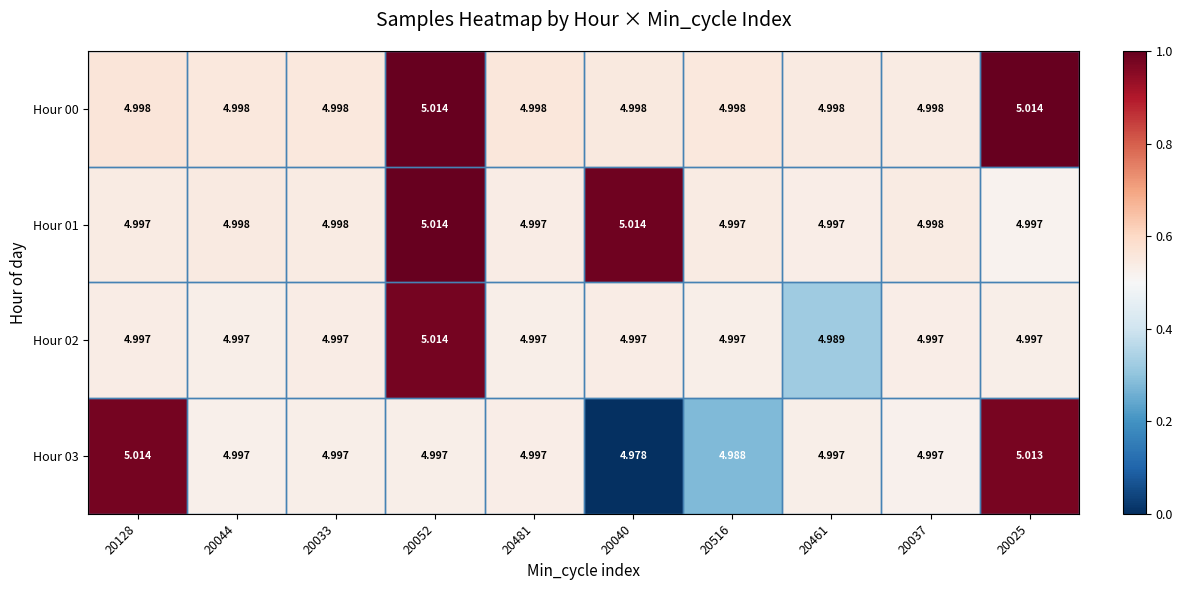

Is the value of Hour 02 at 20128 greater than the value of Hour 01 at 20033?

No